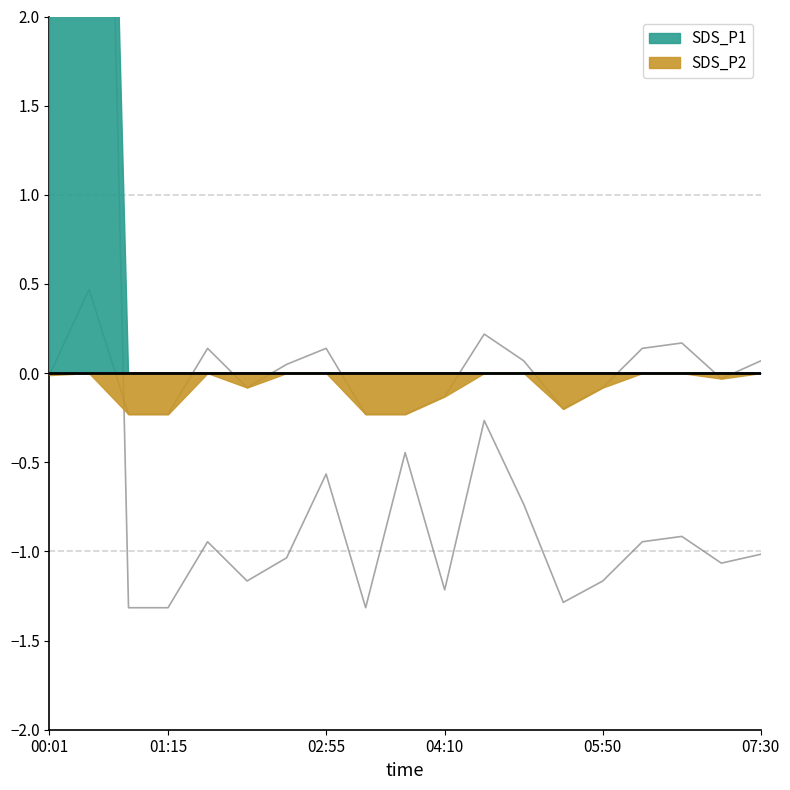

Where is SDS_P1 nearest to the value 3?

04:35